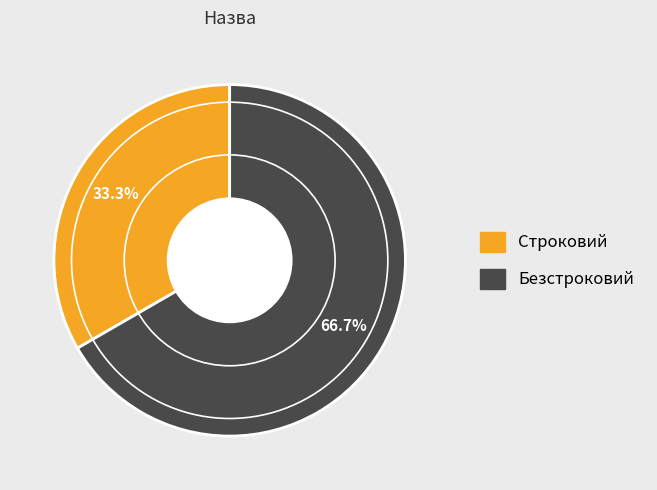

What percentage is the Строковий slice, to the nearest percent?

33%